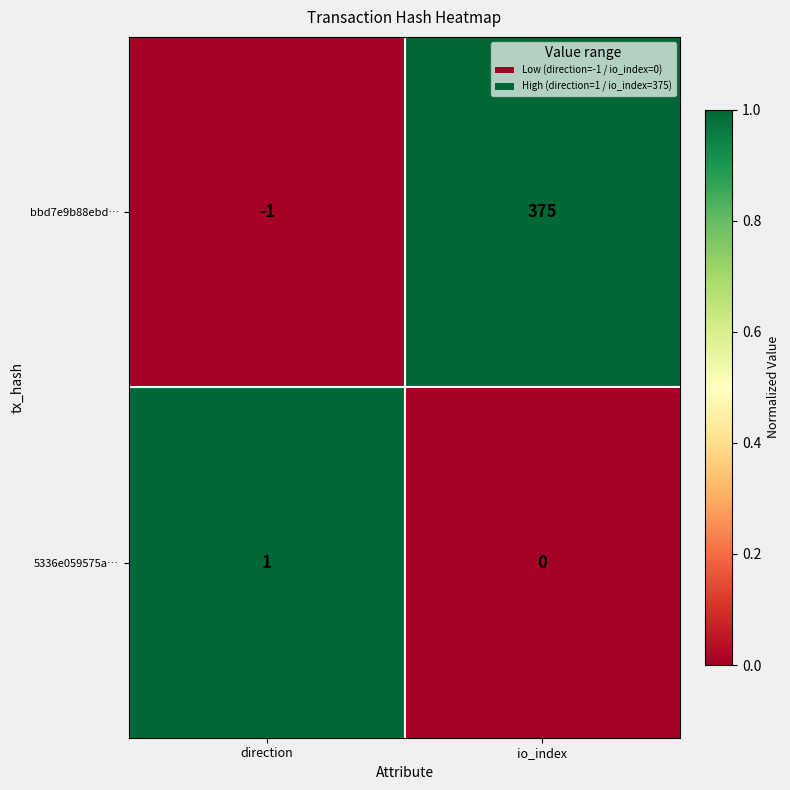

Rank the series by their maximum value, from lowest to highest.

5336e059575a…, bbd7e9b88ebd…